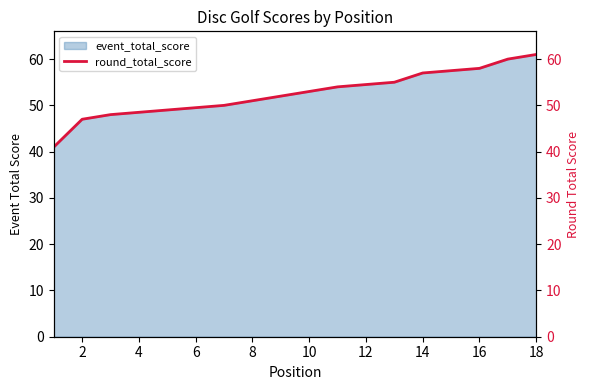

What is the greatest value displayed?

61